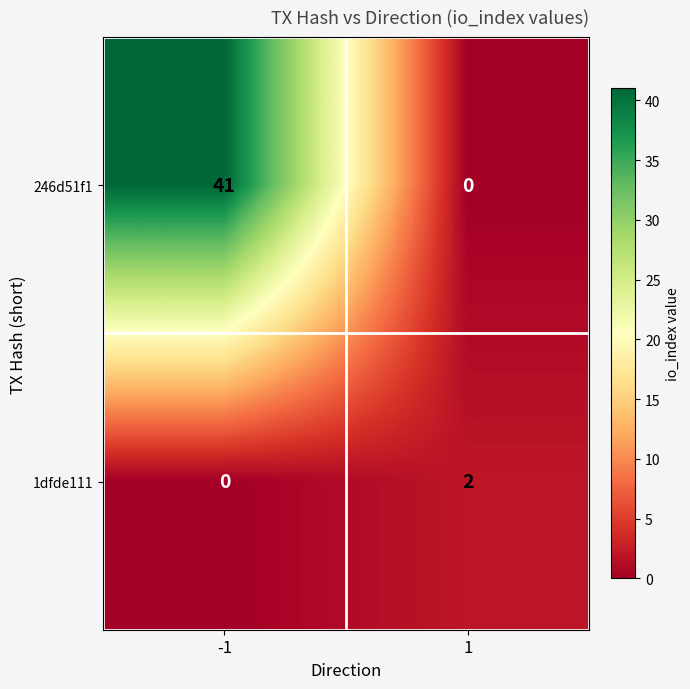

What is the difference between the 246d51f1 values at 1 and -1?

41